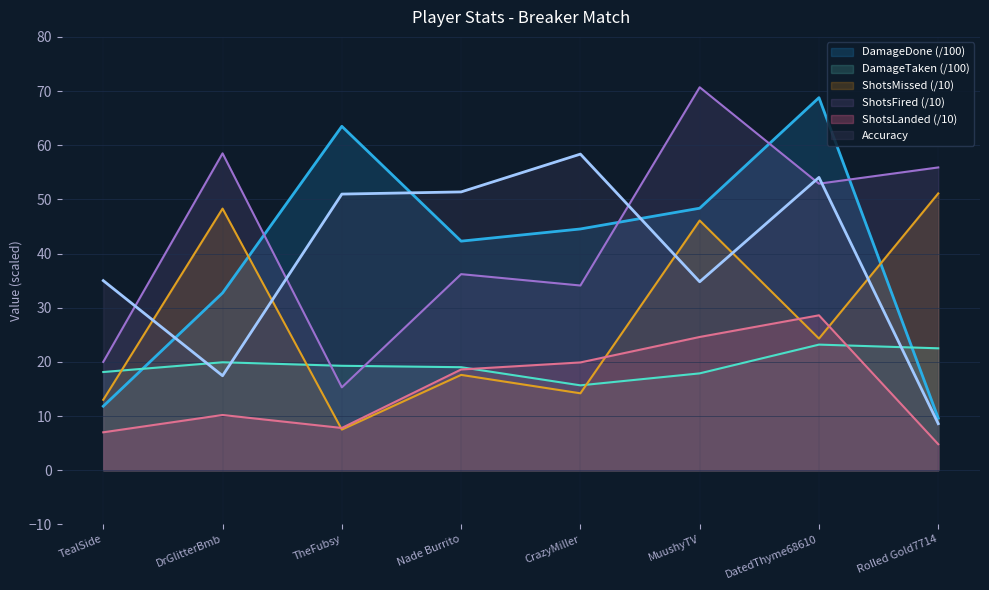

Read the Accuracy value at Rolled Gold7714.

8.6